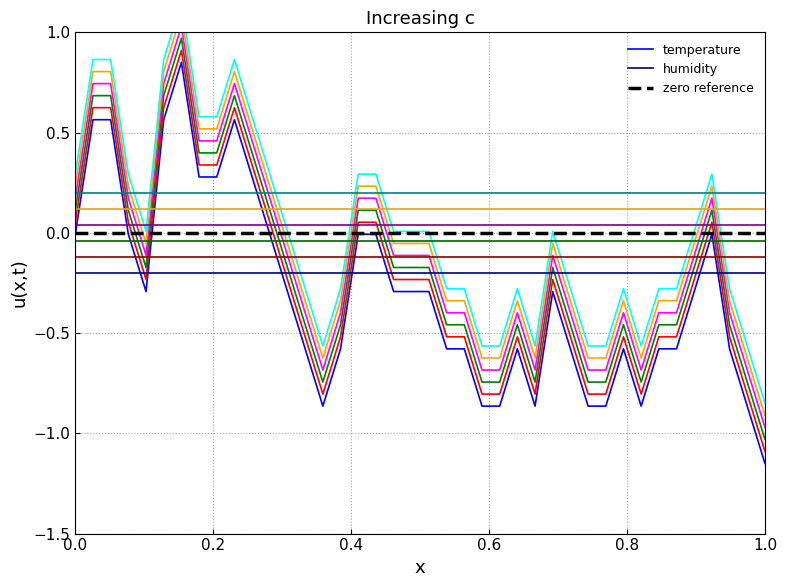

Reading left to right, transcribe all the data shown in this chart.

-0.0	0.6	0.6	-0.0	-0.3	0.6	0.8	0.3	0.3	0.6	0.3	-0.0	-0.3	-0.6	-0.9	-0.6	-0.0	-0.0	-0.3	-0.3	-0.3	-0.6	-0.6	-0.9	-0.9	-0.6	-0.9	-0.3	-0.6	-0.9	-0.9	-0.6	-0.9	-0.6	-0.6	-0.3	-0.0	-0.6	-0.9	-1.1